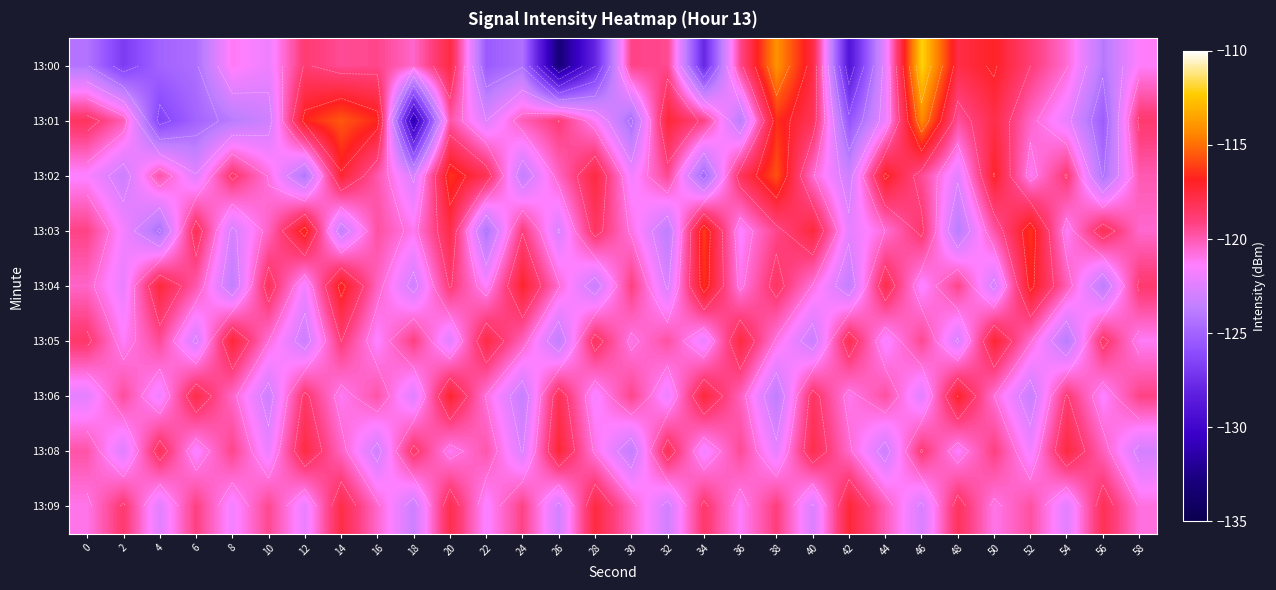

Between 54 and 50, which is larger?

50